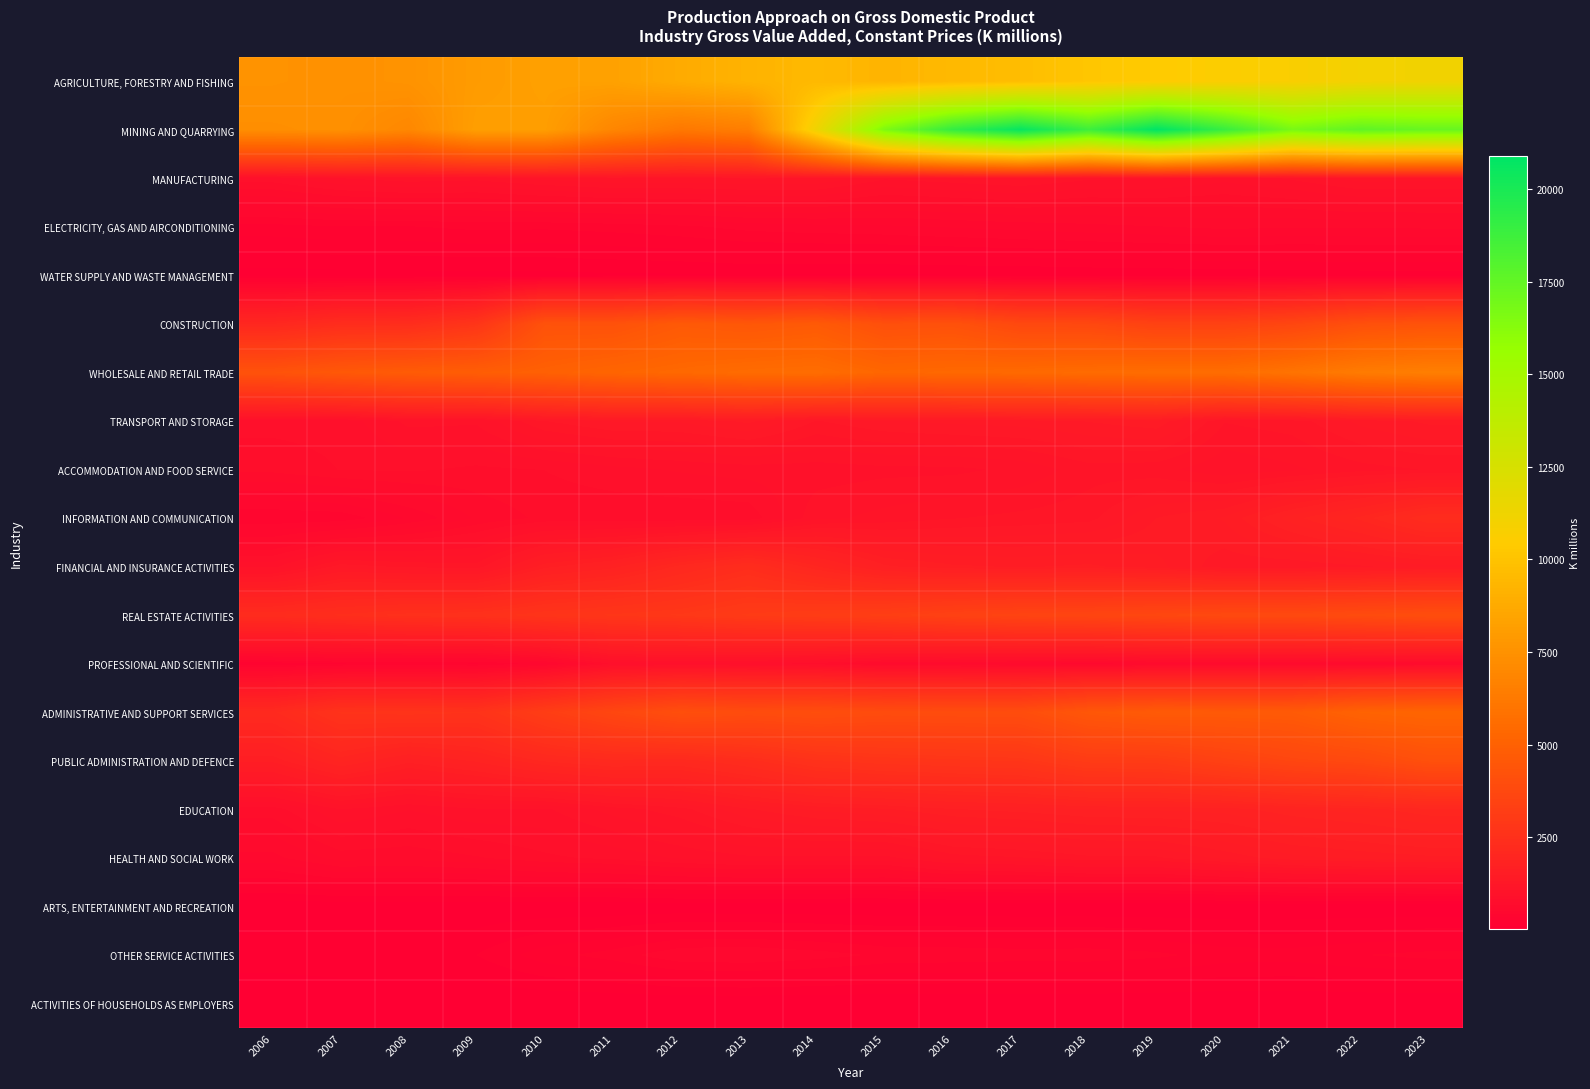

Reading left to right, list all the values displayed in this chart.

AGRICULTURE, FORESTRY AND FISHING: 2006=7536.1	2007=7452.8	2008=7552.8	2009=7991.7	2010=8216.6	2011=8286.6	2012=8780.8	2013=9191.1	2014=9502.9	2015=9251.5	2016=9496.8	2017=9720.4	2018=10164.8	2019=10394.4	2020=10588.1	2021=10702.6	2022=11035.3	2023=11141.3
MINING AND QUARRYING: 2006=7320.9	2007=7411.9	2008=6959.3	2009=8167.1	2010=8115.5	2011=6887.7	2012=6166.1	2013=6478.4	2014=11263.6	2015=16584.8	2016=19123.9	2017=20667.3	2018=18775.3	2019=20889.1	2020=18976.7	2021=16774.3	2022=17636.1	2023=17347.8
MANUFACTURING: 2006=878.6	2007=994.7	2008=1043.5	2009=1022.5	2010=1099.8	2011=1150.8	2012=1145.1	2013=1164.7	2014=1154.7	2015=1005.5	2016=1043.3	2017=1081.8	2018=1008.9	2019=1003.0	2020=938.8	2021=1007.1	2022=1112.1	2023=1101.9
ELECTRICITY, GAS AND AIRCONDITIONING: 2006=310.1	2007=334.3	2008=335.9	2009=362.4	2010=357.1	2011=373.7	2012=403.8	2013=453.2	2014=473.4	2015=487.3	2016=511.9	2017=535.7	2018=559.1	2019=581.5	2020=608.3	2021=593.4	2022=596.6	2023=603.0
WATER SUPPLY AND WASTE MANAGEMENT: 2006=56.1	2007=64.8	2008=69.8	2009=70.6	2010=70.5	2011=83.1	2012=86.4	2013=96.0	2014=85.6	2015=87.1	2016=90.7	2017=95.5	2018=105.0	2019=109.3	2020=116.2	2021=123.9	2022=133.0	2023=133.0
CONSTRUCTION: 2006=2053.4	2007=2323.0	2008=2350.8	2009=2762.6	2010=4229.9	2011=4206.0	2012=4621.4	2013=4473.4	2014=4644.2	2015=4102.8	2016=4181.8	2017=3739.2	2018=3704.1	2019=3387.0	2020=3381.0	2021=3625.5	2022=4109.8	2023=4261.5
WHOLESALE AND RETAIL TRADE: 2006=4253.9	2007=4551.3	2008=4723.2	2009=4825.7	2010=4983.8	2011=5222.8	2012=5379.8	2013=5542.8	2014=5611.8	2015=5273.7	2016=5363.2	2017=5427.4	2018=5532.2	2019=5616.3	2020=5610.2	2021=5942.9	2022=6349.2	2023=6526.1
TRANSPORT AND STORAGE: 2006=860.4	2007=861.2	2008=1017.0	2009=1009.1	2010=1236.7	2011=1326.6	2012=1331.3	2013=1423.5	2014=1233.3	2015=1312.2	2016=1343.8	2017=1359.5	2018=1407.1	2019=1458.2	2020=1163.2	2021=1197.8	2022=1343.5	2023=1421.4
ACCOMMODATION AND FOOD SERVICE: 2006=774.6	2007=833.3	2008=843.6	2009=813.4	2010=831.5	2011=882.1	2012=921.7	2013=948.7	2014=949.5	2015=969.4	2016=972.1	2017=1013.6	2018=1119.4	2019=1104.5	2020=1012.0	2021=1059.3	2022=1125.3	2023=1161.4
INFORMATION AND COMMUNICATION: 2006=344.6	2007=364.2	2008=513.3	2009=679.5	2010=770.9	2011=767.0	2012=764.2	2013=774.2	2014=1049.0	2015=1103.7	2016=1151.8	2017=1180.3	2018=1209.3	2019=1402.1	2020=1493.5	2021=1774.8	2022=1998.4	2023=2307.3
FINANCIAL AND INSURANCE ACTIVITIES: 2006=967.7	2007=1282.4	2008=1219.9	2009=1192.8	2010=1615.1	2011=1772.8	2012=2092.0	2013=2340.1	2014=1979.8	2015=1663.8	2016=1581.4	2017=1555.8	2018=1583.2	2019=1510.0	2020=1345.1	2021=1339.8	2022=1386.8	2023=1452.1
REAL ESTATE ACTIVITIES: 2006=2290.7	2007=2401.6	2008=2510.5	2009=2543.0	2010=2708.7	2011=2812.1	2012=2889.3	2013=3056.8	2014=3136.2	2015=3234.1	2016=3392.4	2017=3511.6	2018=3582.1	2019=3679.6	2020=3774.9	2021=3787.1	2022=3893.9	2023=4009.4
PROFESSIONAL AND SCIENTIFIC: 2006=288.0	2007=331.8	2008=346.3	2009=330.5	2010=465.6	2011=848.6	2012=892.3	2013=863.3	2014=798.3	2015=652.9	2016=639.9	2017=607.6	2018=551.1	2019=615.2	2020=616.6	2021=605.7	2022=633.9	2023=658.1
ADMINISTRATIVE AND SUPPORT SERVICES: 2006=2187.6	2007=2645.1	2008=2673.8	2009=2633.2	2010=3179.4	2011=3657.1	2012=4068.9	2013=3948.7	2014=4022.6	2015=3926.2	2016=3948.9	2017=3969.3	2018=4485.3	2019=4670.8	2020=4632.7	2021=4663.8	2022=5088.4	2023=5223.8
PUBLIC ADMINISTRATION AND DEFENCE: 2006=1584.5	2007=1918.2	2008=1675.4	2009=1825.9	2010=2069.2	2011=2181.5	2012=2151.7	2013=2333.7	2014=2604.4	2015=2702.8	2016=2748.6	2017=2800.2	2018=3079.3	2019=3095.1	2020=3370.1	2021=3623.8	2022=3761.4	2023=4125.1
EDUCATION: 2006=790.4	2007=992.5	2008=915.3	2009=980.5	2010=978.5	2011=1109.2	2012=1206.4	2013=1391.6	2014=1499.9	2015=1551.7	2016=1640.0	2017=1674.6	2018=1726.4	2019=1738.2	2020=1761.9	2021=1867.1	2022=1930.3	2023=2036.1
HEALTH AND SOCIAL WORK: 2006=557.8	2007=706.6	2008=694.7	2009=739.6	2010=811.9	2011=851.4	2012=924.3	2013=974.4	2014=972.4	2015=964.5	2016=1116.8	2017=1150.3	2018=1215.0	2019=1223.3	2020=1343.3	2021=1455.2	2022=1503.9	2023=1541.1
ARTS, ENTERTAINMENT AND RECREATION: 2006=28.5	2007=33.8	2008=30.5	2009=27.5	2010=31.1	2011=24.0	2012=33.8	2013=24.5	2014=23.5	2015=22.1	2016=22.1	2017=19.7	2018=20.4	2019=20.5	2020=19.6	2021=21.0	2022=22.3	2023=22.8
OTHER SERVICE ACTIVITIES: 2006=142.6	2007=168.0	2008=174.9	2009=178.8	2010=307.3	2011=380.9	2012=489.4	2013=500.9	2014=461.8	2015=408.4	2016=399.8	2017=387.0	2018=391.3	2019=361.9	2020=305.4	2021=298.3	2022=339.9	2023=367.1
ACTIVITIES OF HOUSEHOLDS AS EMPLOYERS: 2006=15.0	2007=15.5	2008=16.0	2009=16.5	2010=17.0	2011=17.5	2012=18.0	2013=18.6	2014=19.2	2015=19.8	2016=20.4	2017=21.0	2018=21.7	2019=22.3	2020=23.0	2021=23.7	2022=24.5	2023=25.2